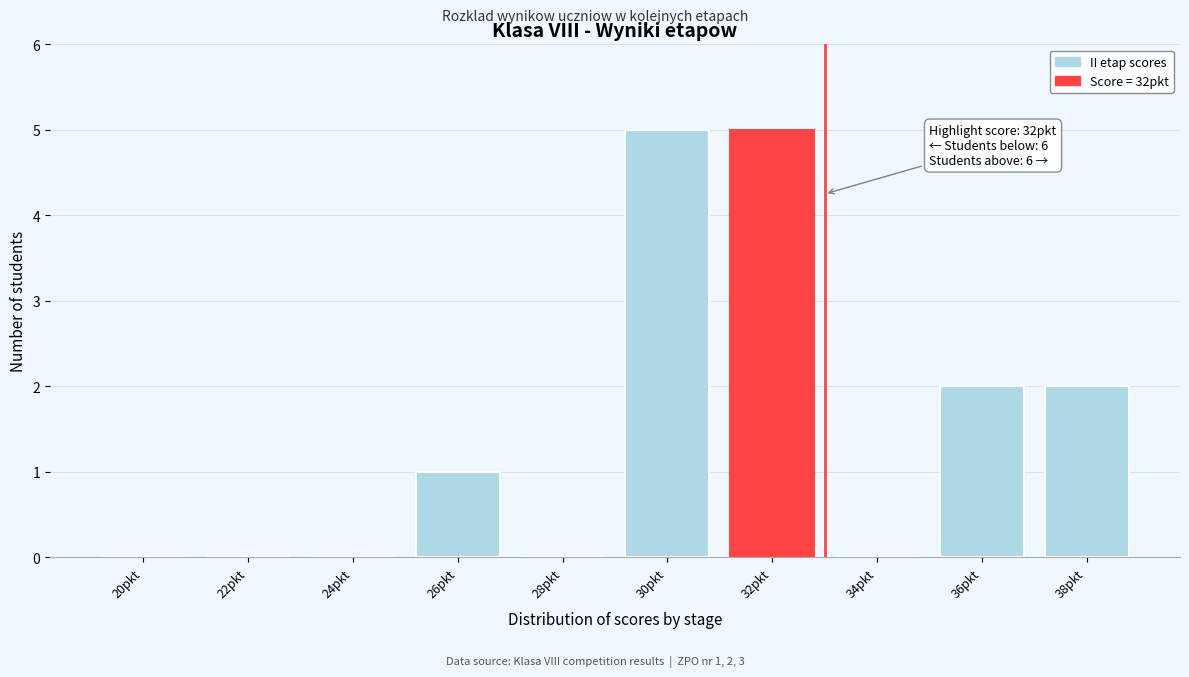

Reading left to right, what are all the values shown in this chart?

20pkt=0	22pkt=0	24pkt=0	26pkt=1	28pkt=0	30pkt=5	32pkt=5	34pkt=0	36pkt=2	38pkt=2